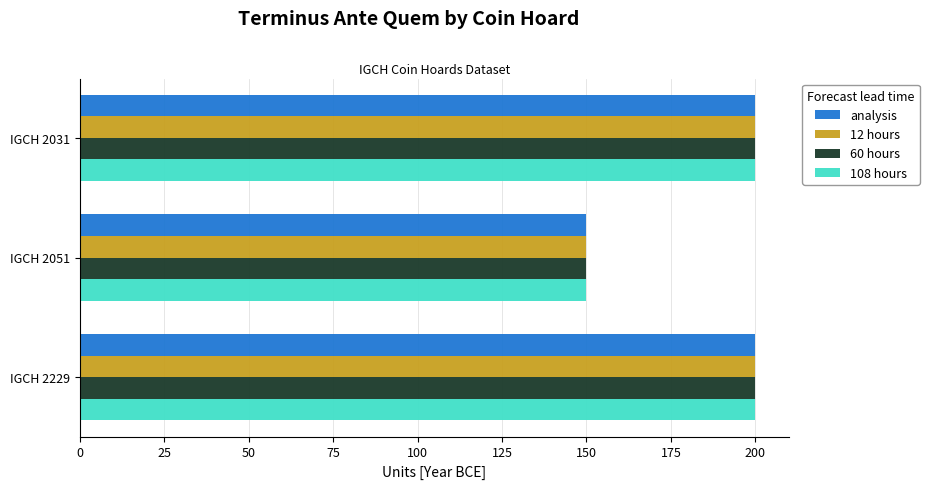

What is the maximum value shown in the chart?

200